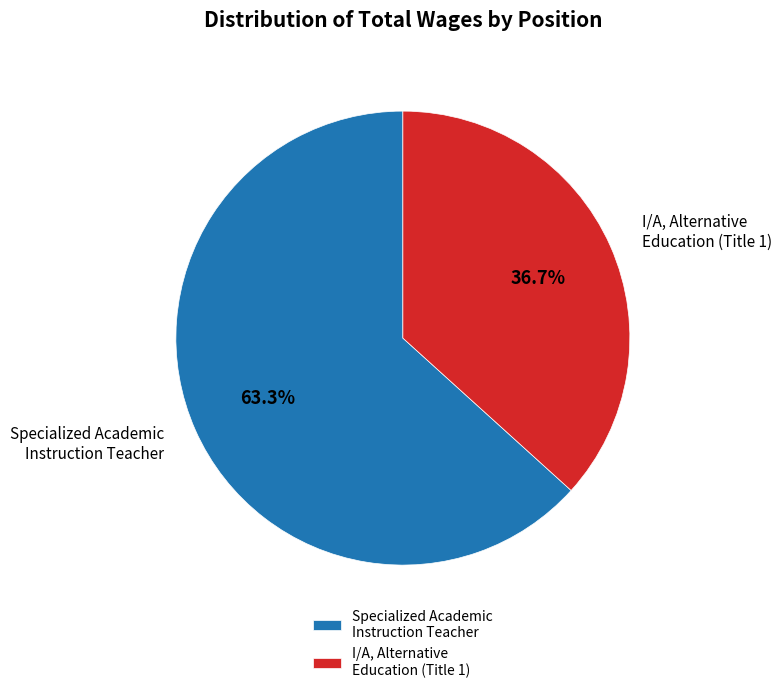

What is the smallest slice in the pie chart?

I/A, Alternative Education (Title 1)